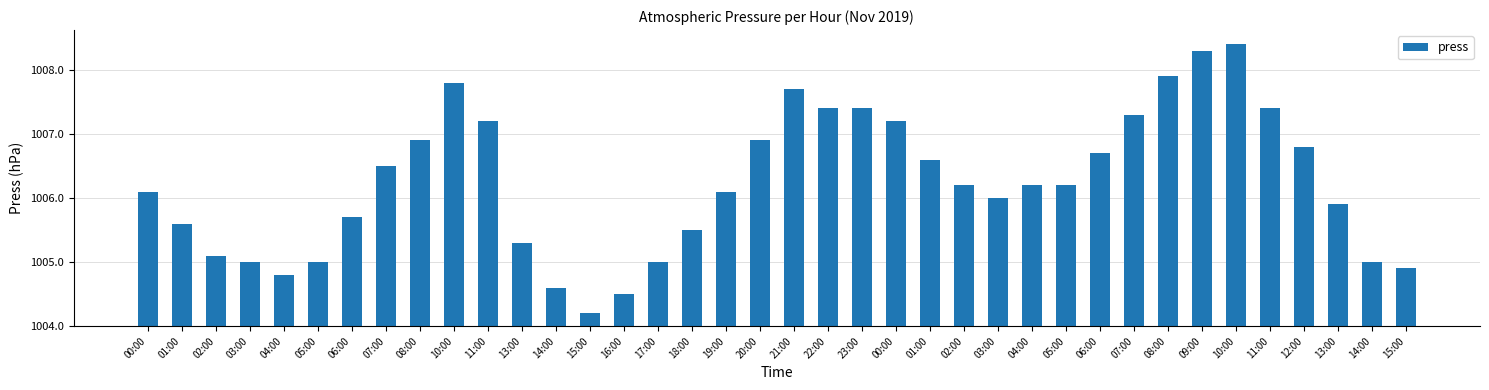

List the labels in order of value, smallest first.

15:00, 16:00, 14:00, 04:00, 15:00, 03:00, 05:00, 17:00, 14:00, 02:00, 13:00, 18:00, 01:00, 06:00, 13:00, 03:00, 00:00, 19:00, 02:00, 04:00, 05:00, 07:00, 01:00, 06:00, 12:00, 08:00, 20:00, 11:00, 00:00, 07:00, 22:00, 23:00, 11:00, 21:00, 10:00, 08:00, 09:00, 10:00